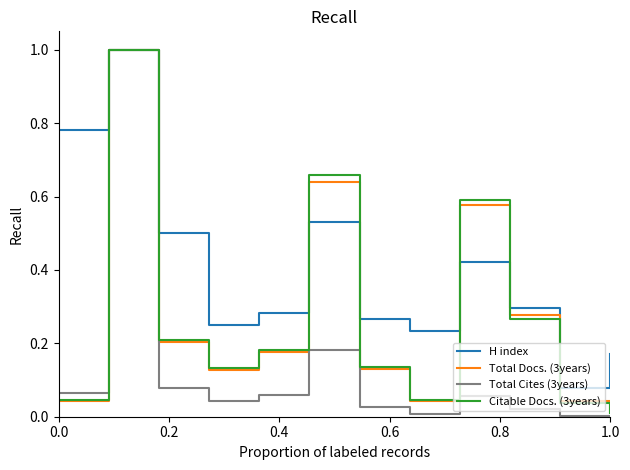

Which series has the largest total across all categories?

H index